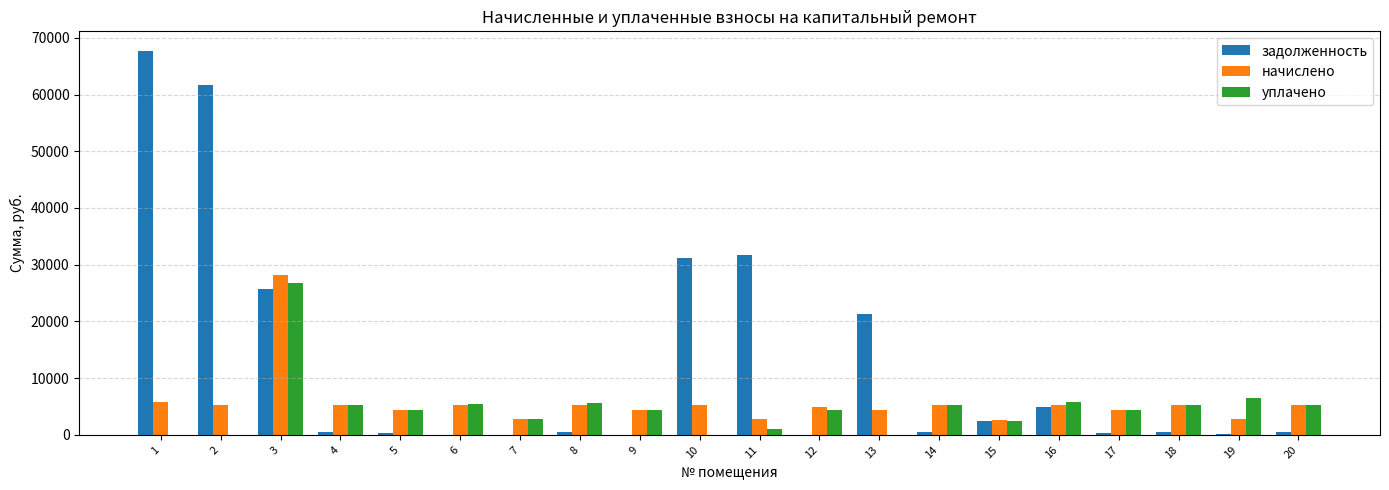

Is it true that начислено equals 5338.4 at 10?

True